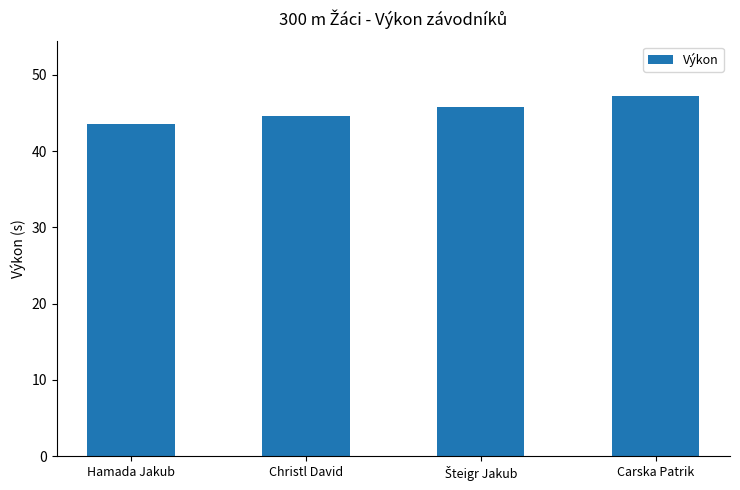

What is the average value?

45.3